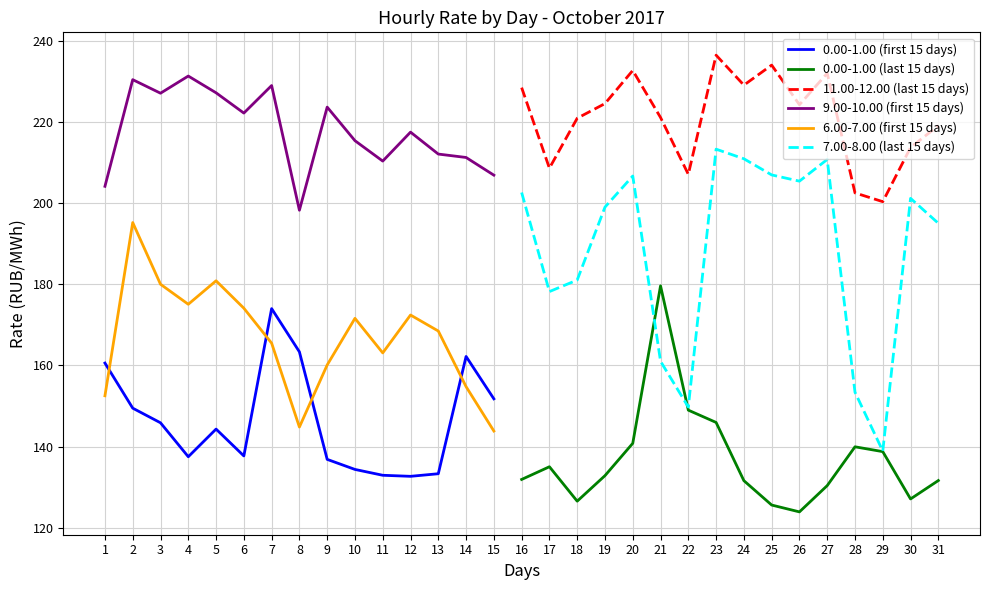

Which series has the widest spread of values?

7.00-8.00